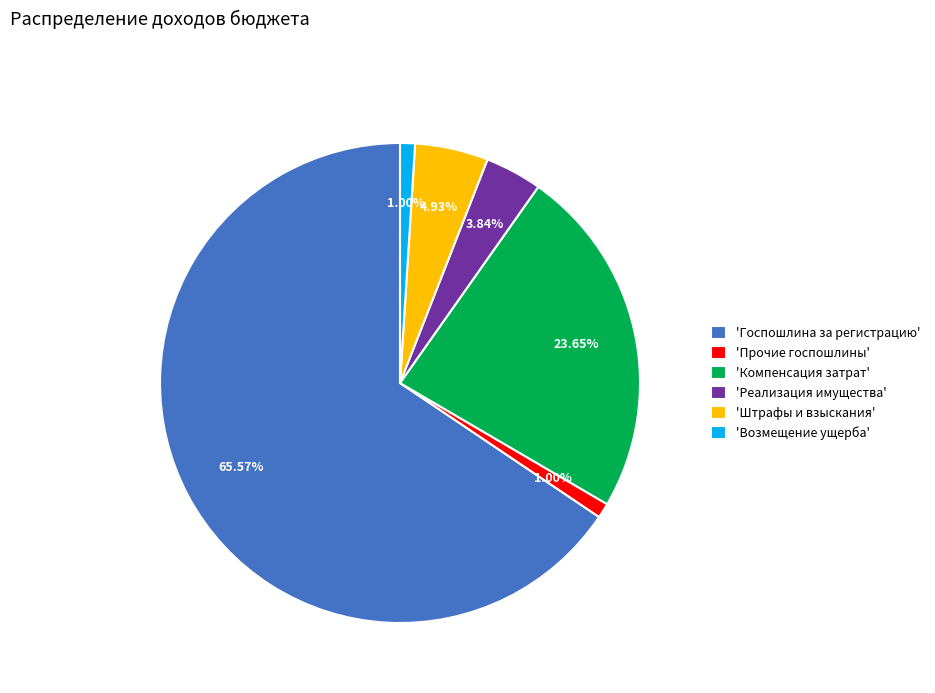

Between 'Госпошлина за регистрацию' and 'Реализация имущества', which is larger?

'Госпошлина за регистрацию'